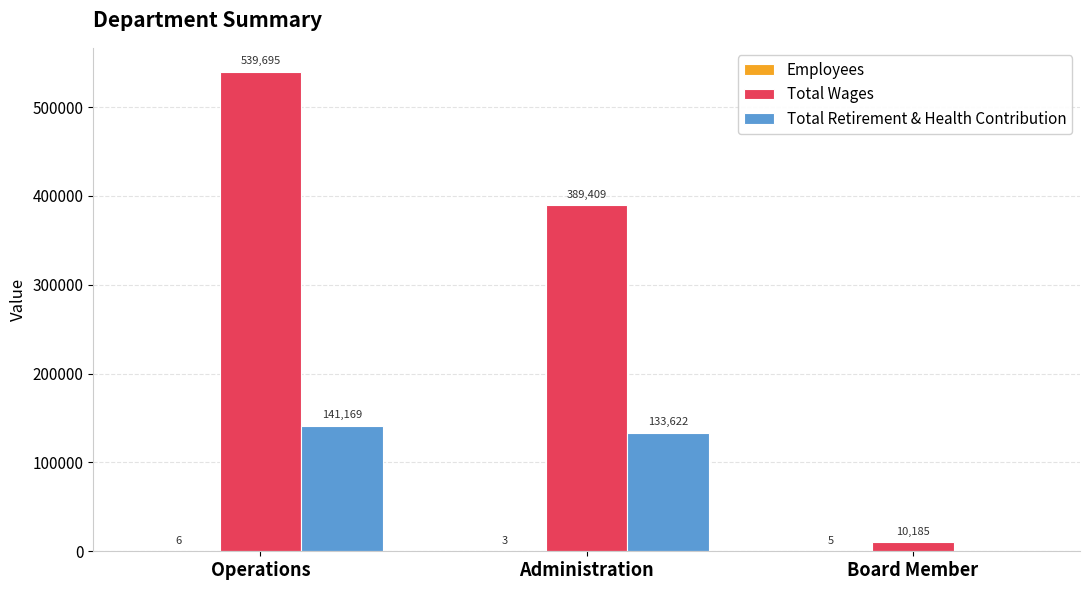

Does the chart contain stacked bars?

No